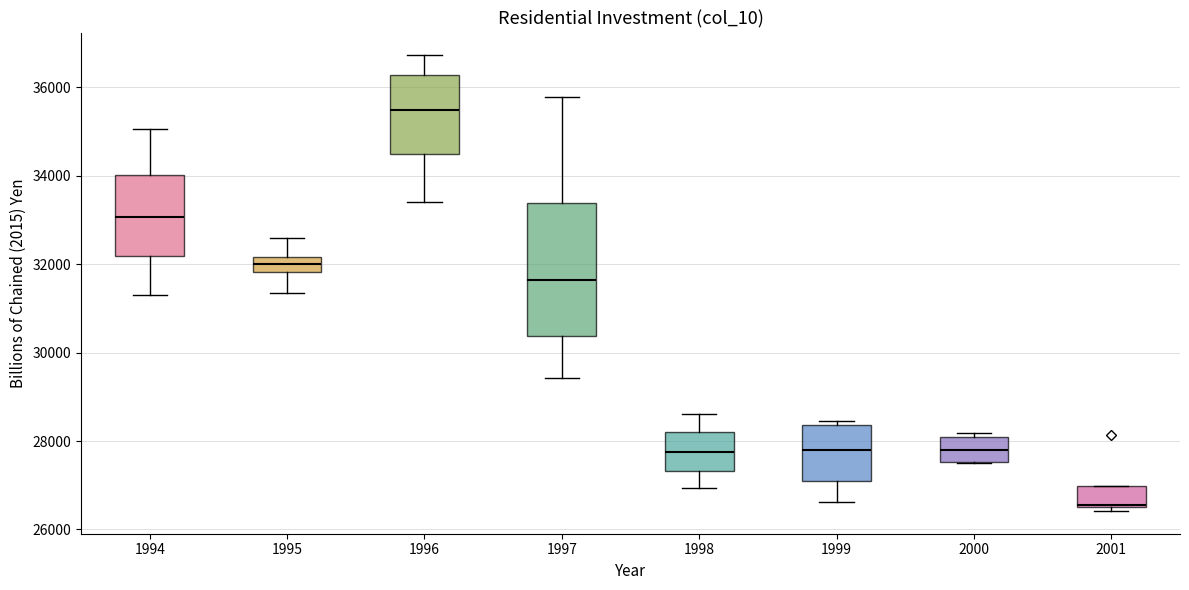

Reading left to right, transcribe this box plot: for each box, give where its median line is, the range the box spans, and where its two whiskers end, as read against the y-axis. The values are not printed on the chart, so give them approximately, as read against the axis.

1994: median 33000, box 32200 to 34000, whiskers 31200 to 35000
1995: median 32000, box 31800 to 32200, whiskers 31400 to 32600
1996: median 35400, box 34400 to 36200, whiskers 33400 to 36800
1997: median 31600, box 30400 to 33400, whiskers 29400 to 35800
1998: median 27800, box 27400 to 28200, whiskers 27000 to 28600
1999: median 27800, box 27000 to 28400, whiskers 26600 to 28400 (just above the box's upper edge)
2000: median 27800, box 27600 to 28000, whiskers 27600 to 28200
2001: median 26600, box 26600 to 27000, whiskers 26400 to 27000